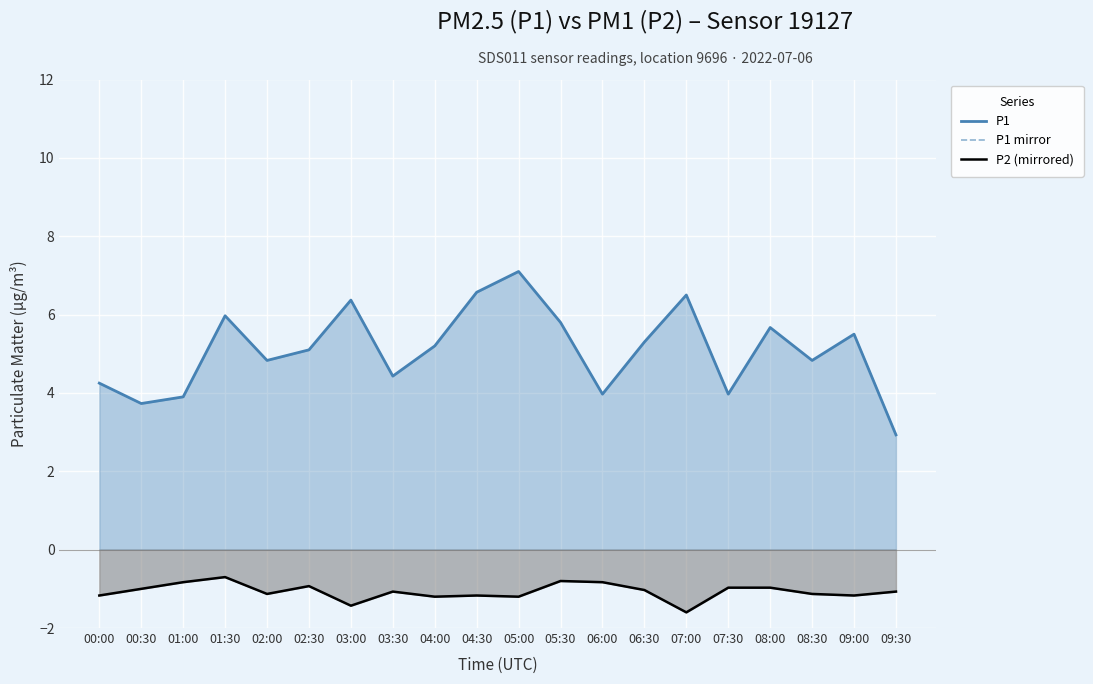

What is the difference between the maximum and minimum values?

4.2